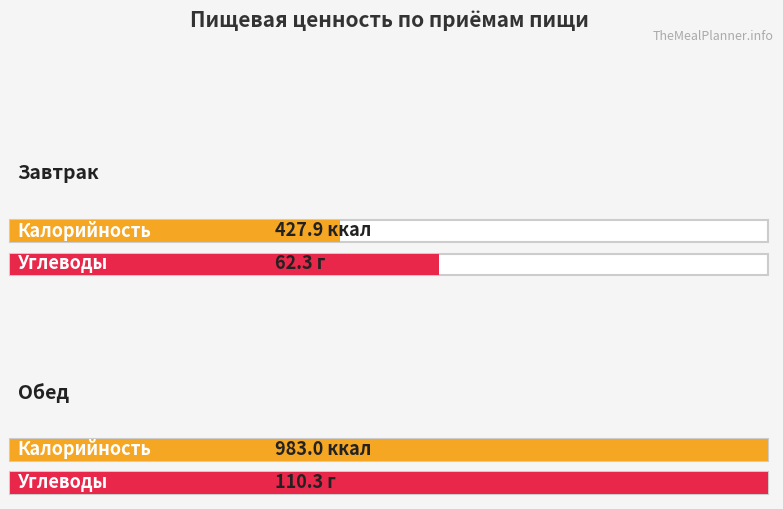

What is the minimum value for Углеводы?

62.3